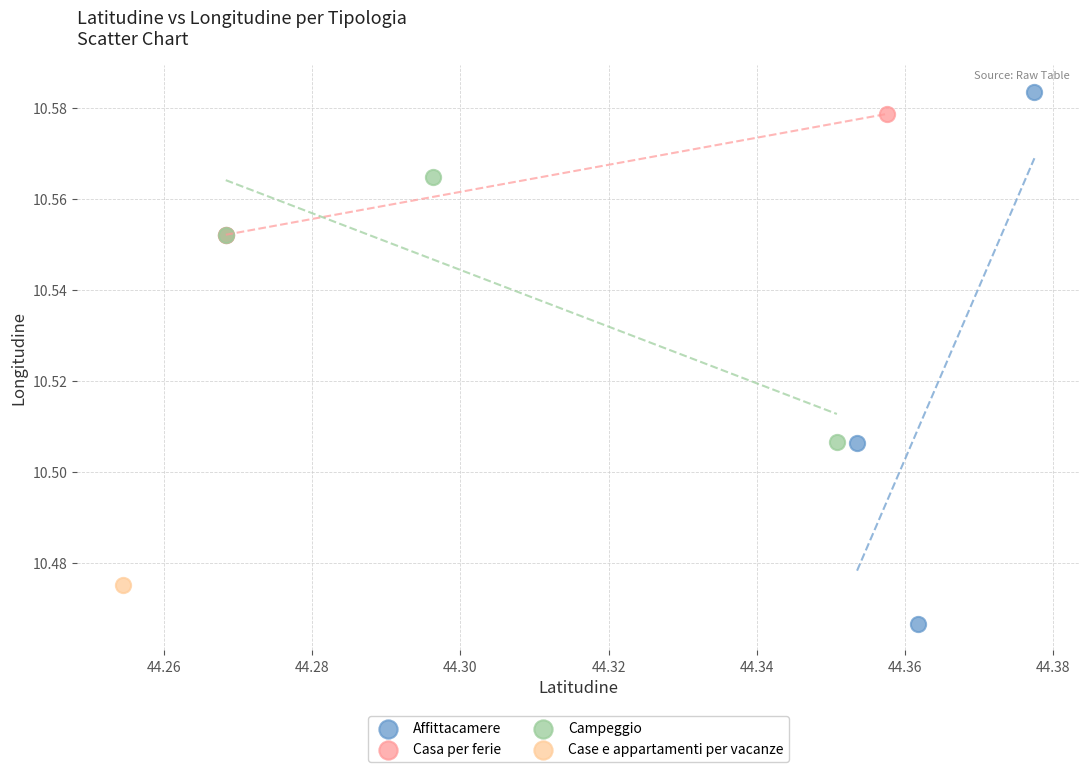

What are all the series names shown in the legend?

Affittacamere, Casa per ferie, Campeggio, Case e appartamenti per vacanze